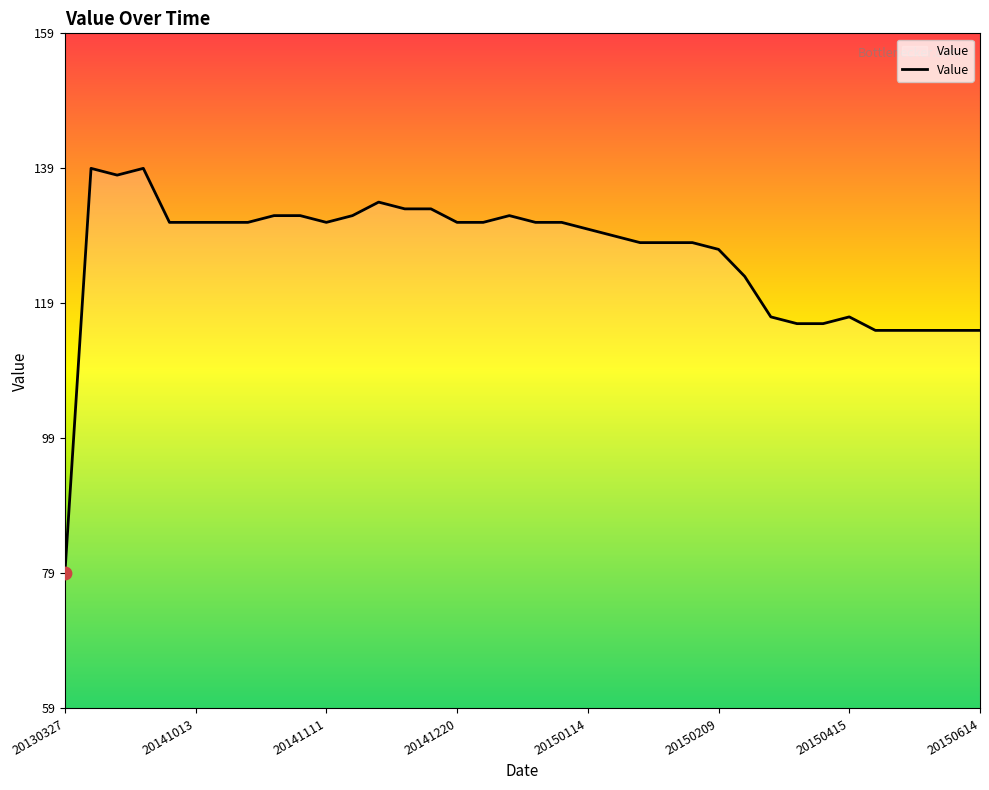

What is the smallest value displayed?

79